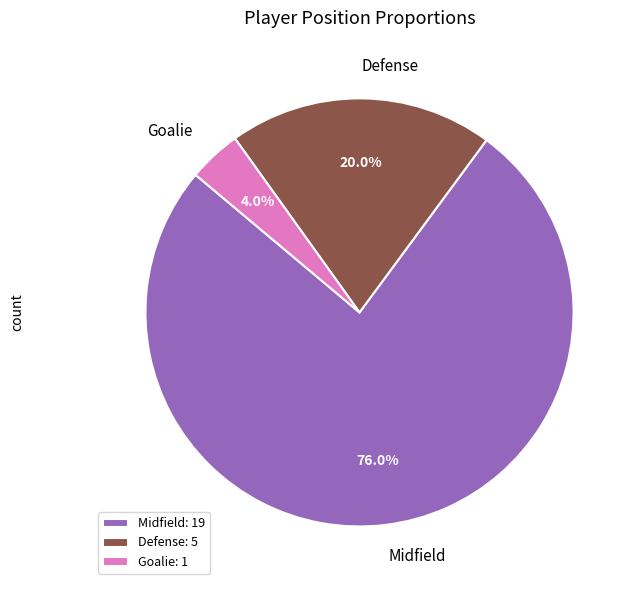

How many segments does this pie chart have?

3